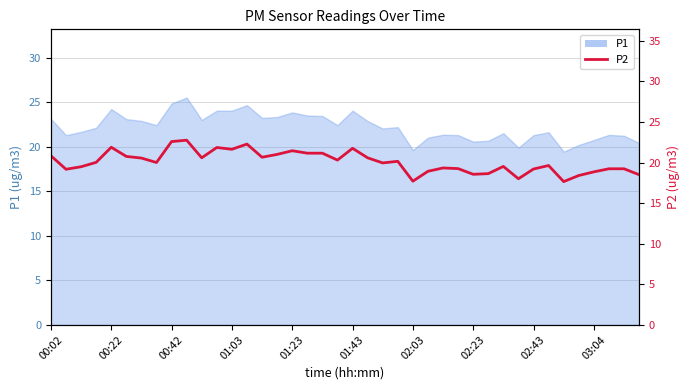

How many interior local peaks (higher than both neighbors) does the data have?

10